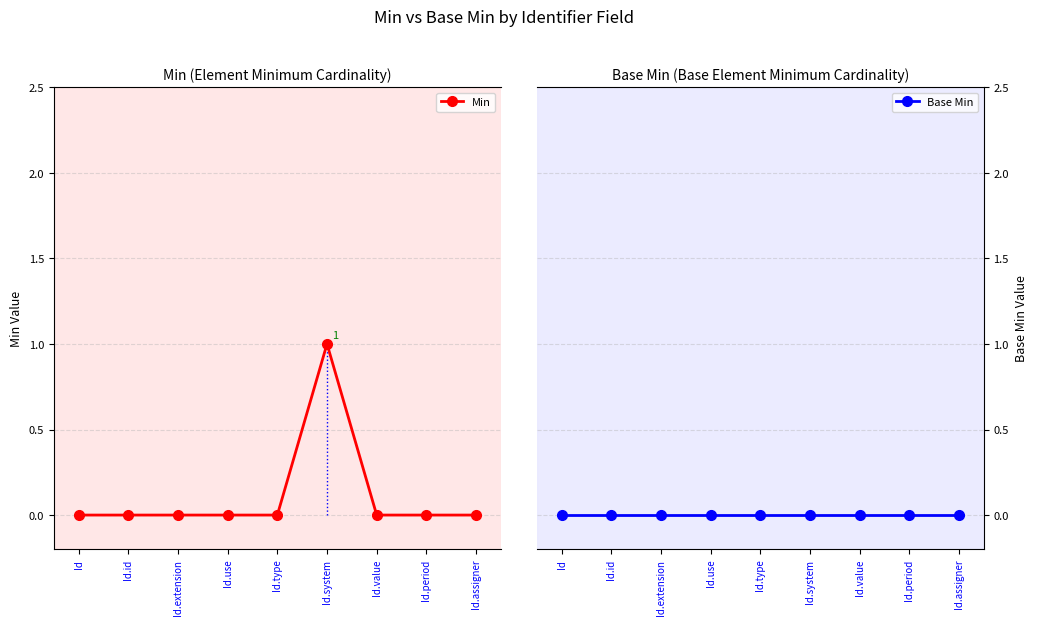

What are all the series names shown in the legend?

Min, Base Min